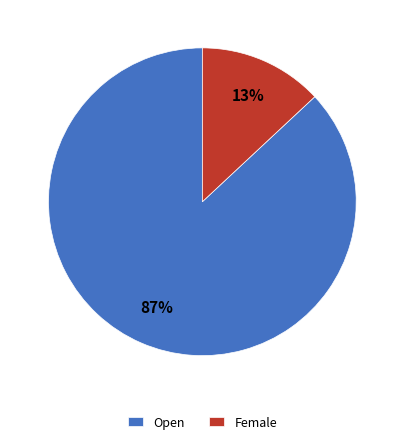

To the nearest percent, what percentage of the pie is Open?

87%